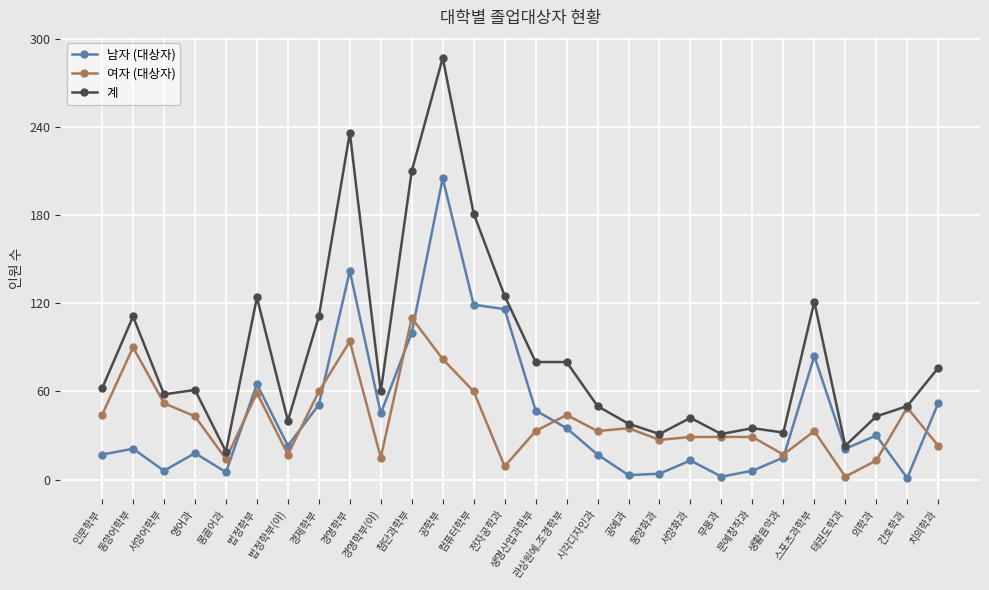

What is the label of the 26th point from the right?

서양어학부